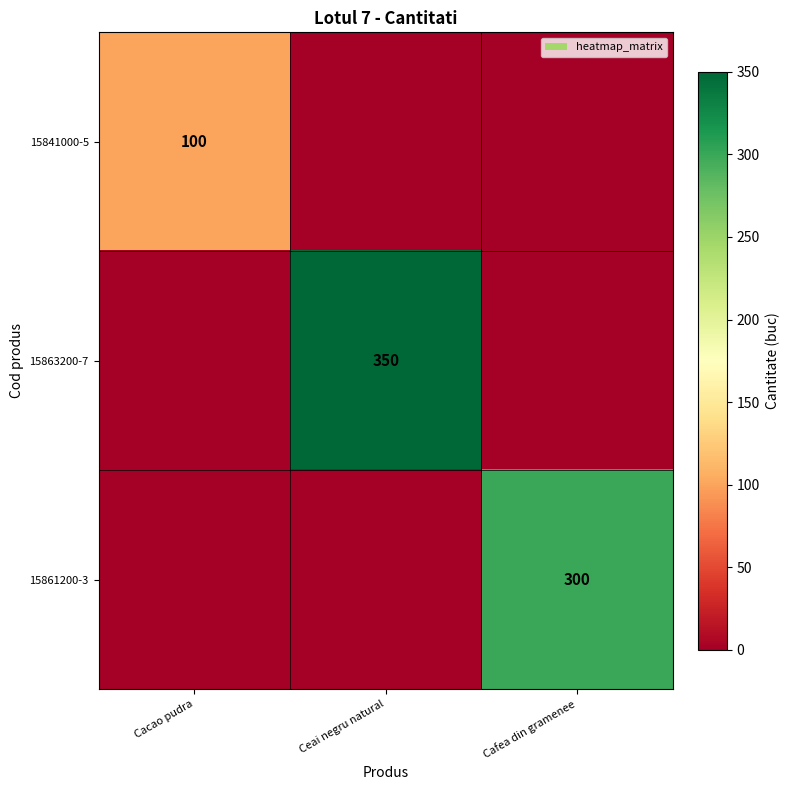

True or false: 15863200-7 has a value of 133 at Ceai negru natural.

False